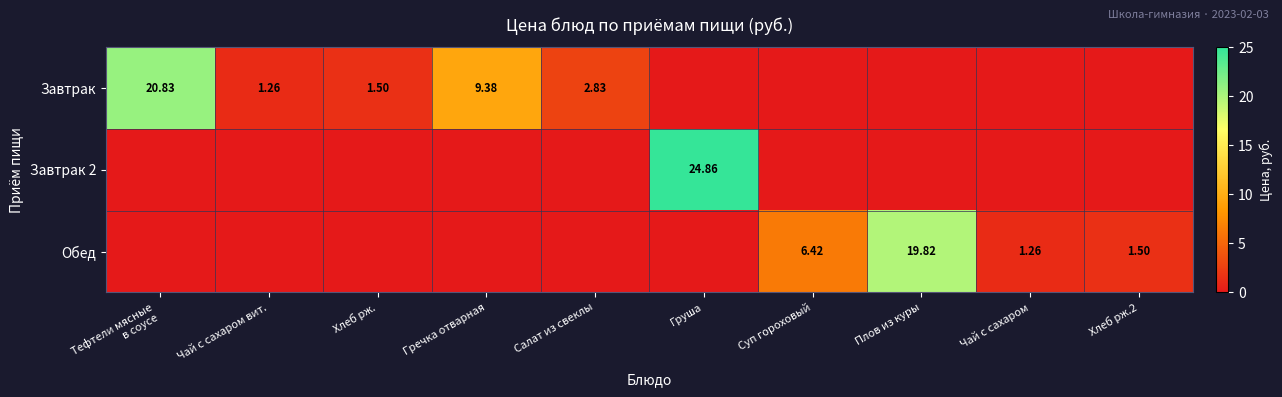

The Завтрак series shows 2.5 at Хлеб рж.. True or false?

False